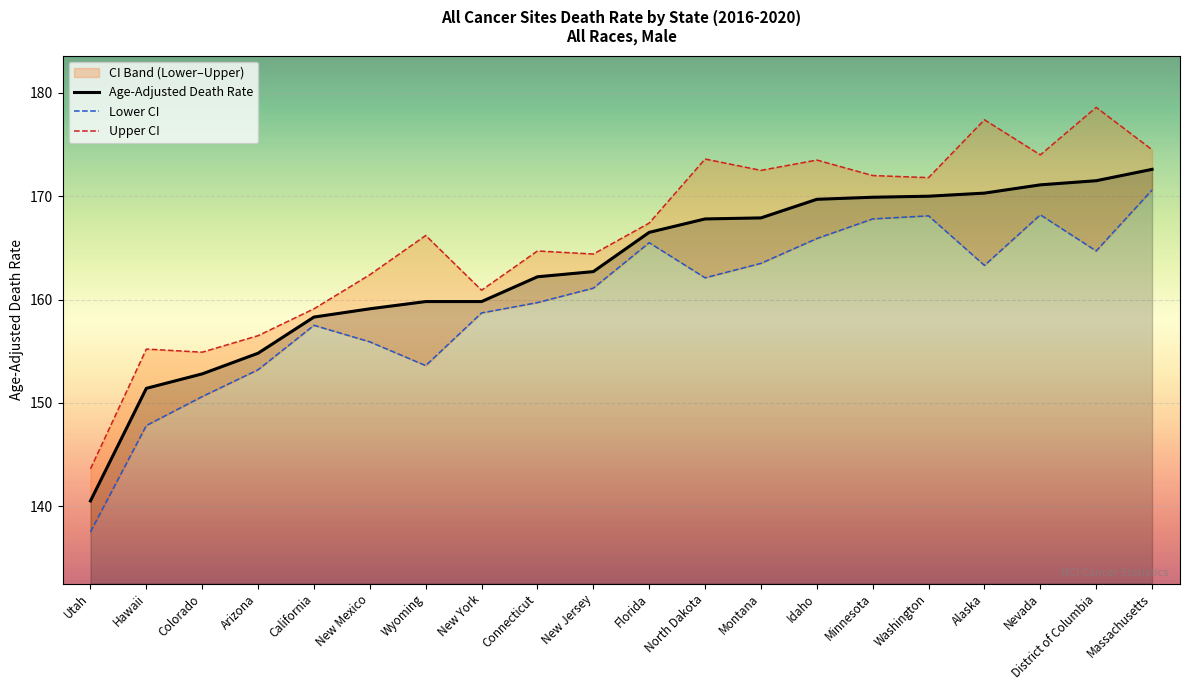

At which label does Age-Adjusted Death Rate reach its minimum?

Utah